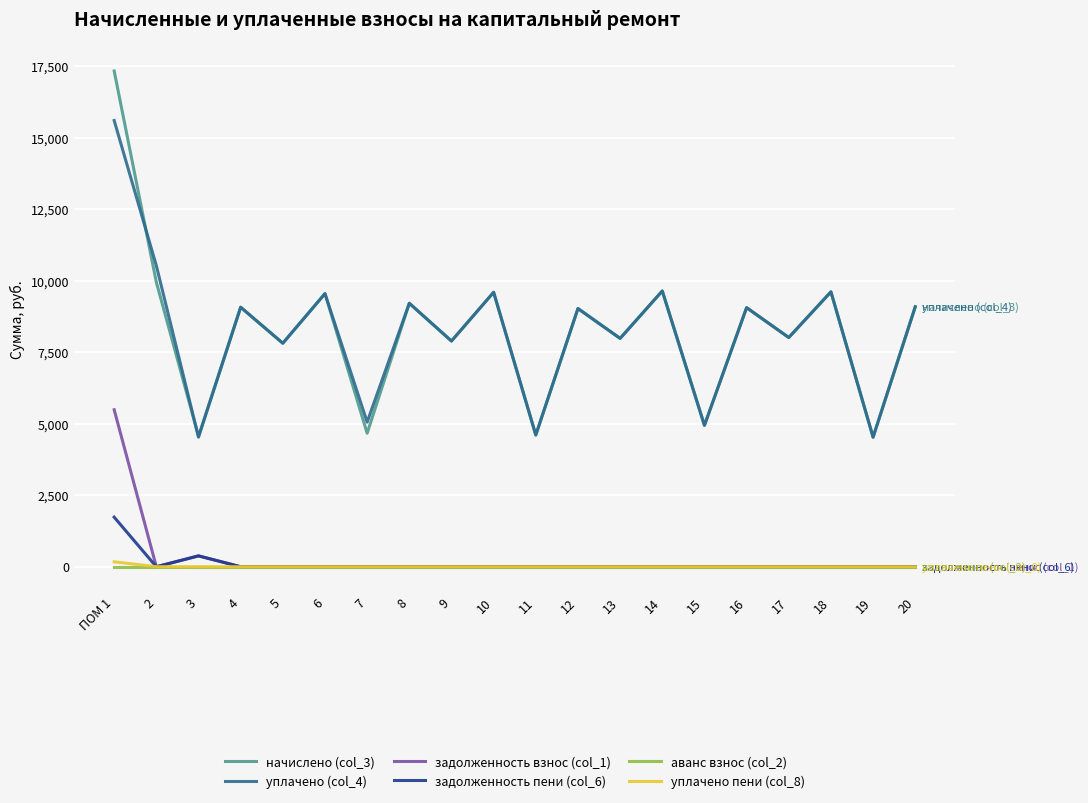

What is the total value across all series at 18?

19230.7